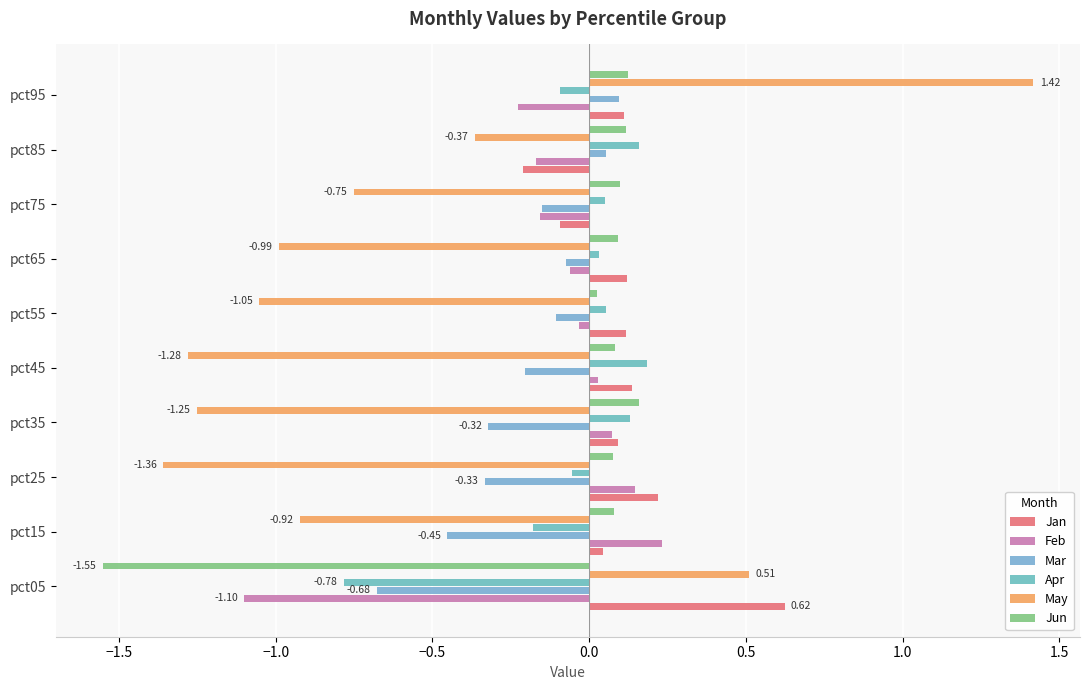

What is the maximum value for Jan?

0.6